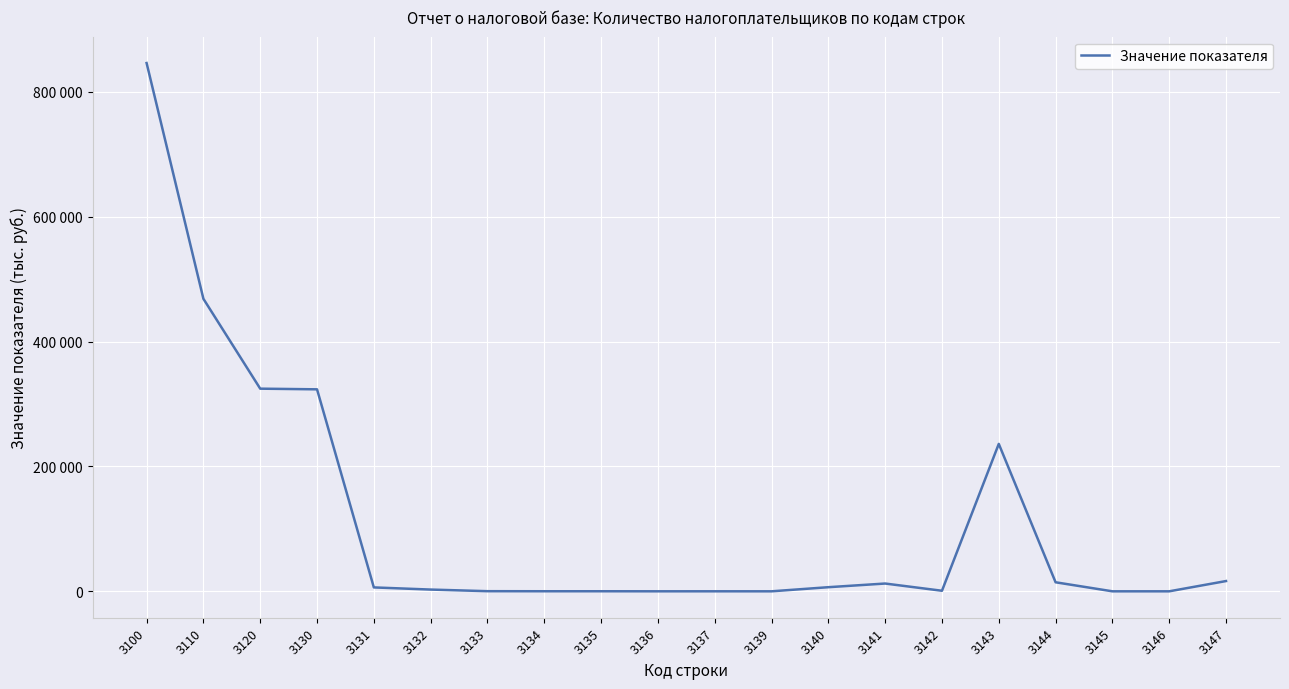

What is the value of the 4th point from the left?

323572